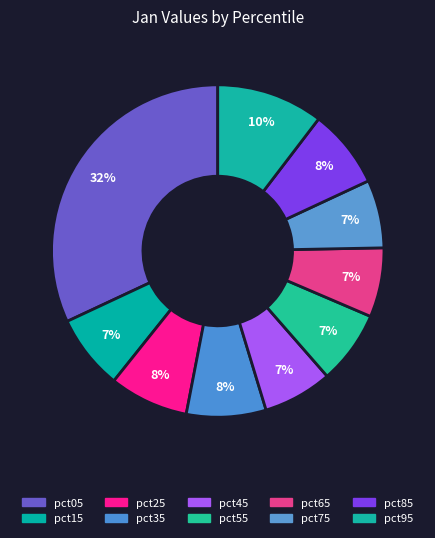

Does pct45 represent more than half of the total?

No